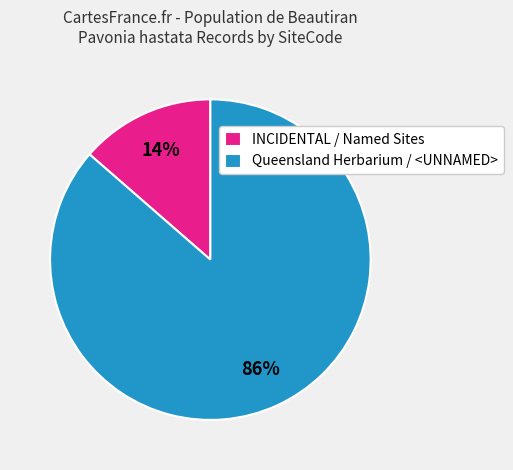

How many slices are in this pie chart?

2